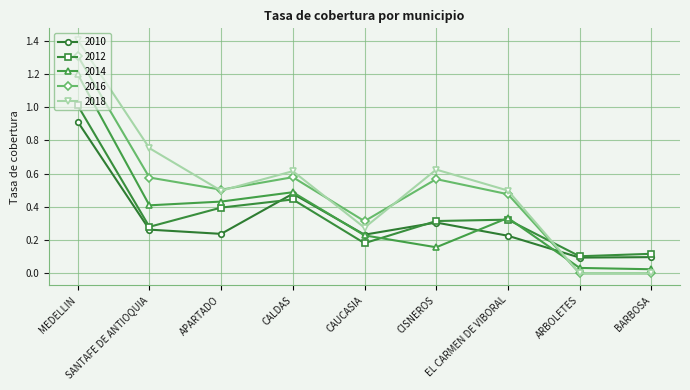

Which category has the highest value across all series?

MEDELLIN